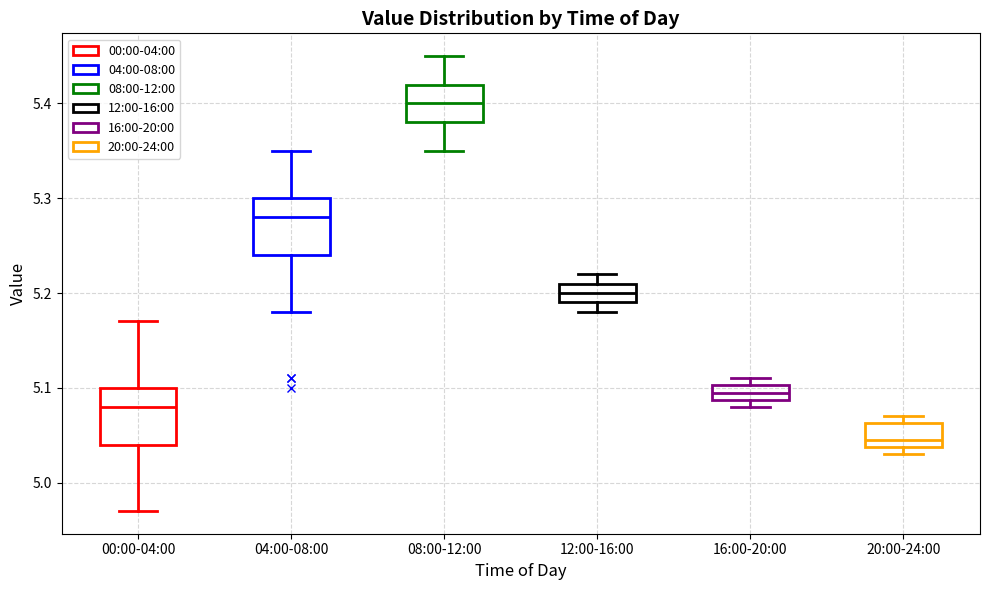

Where is the lower edge of the box for 16:00-20:00 on the y-axis? The values are not printed on the chart, so give them approximately, as read against the axis.

5.09